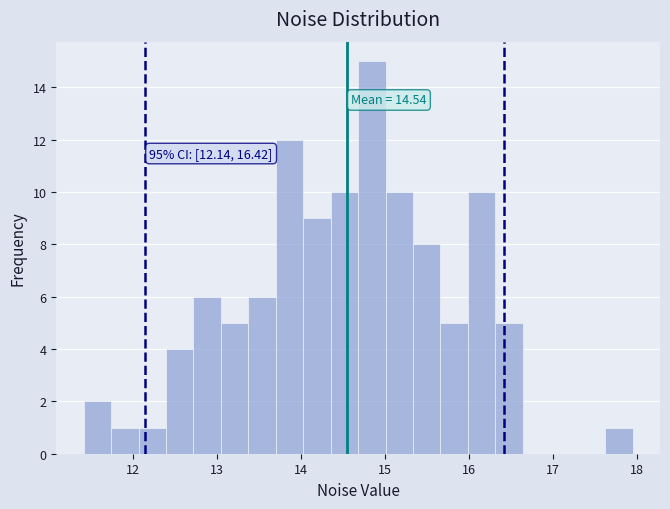

Read against the x-axis, roughly where is the centre of the tallest bar?

14.8